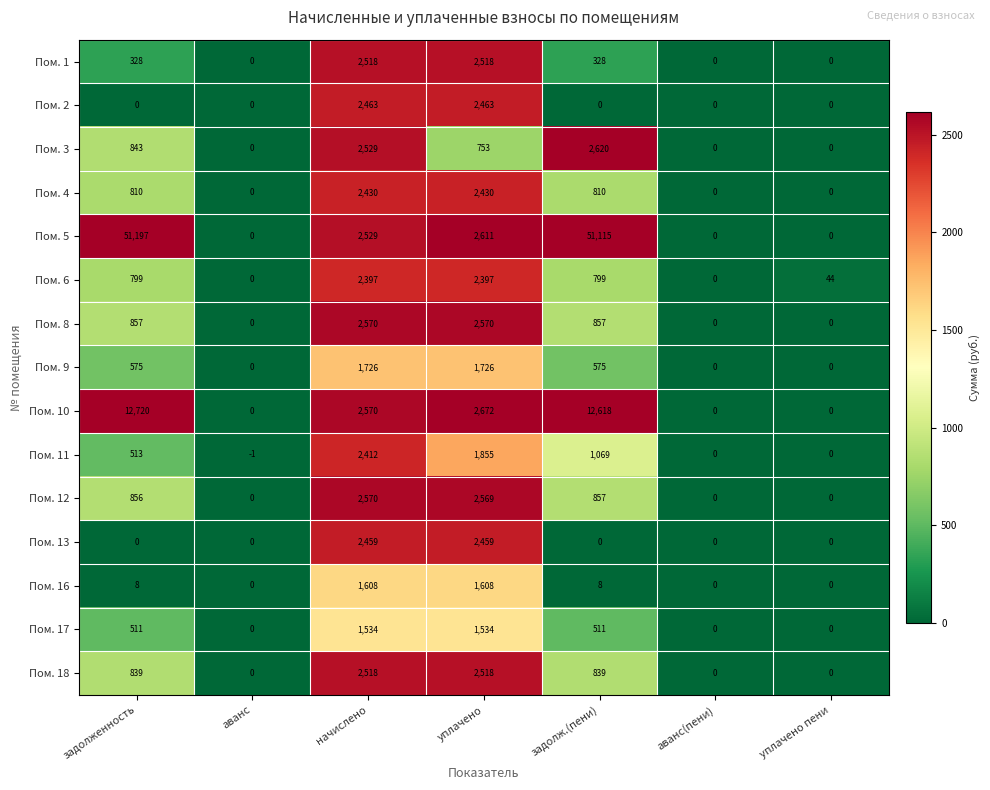

What is the difference between the highest and lowest values at начислено?

1036